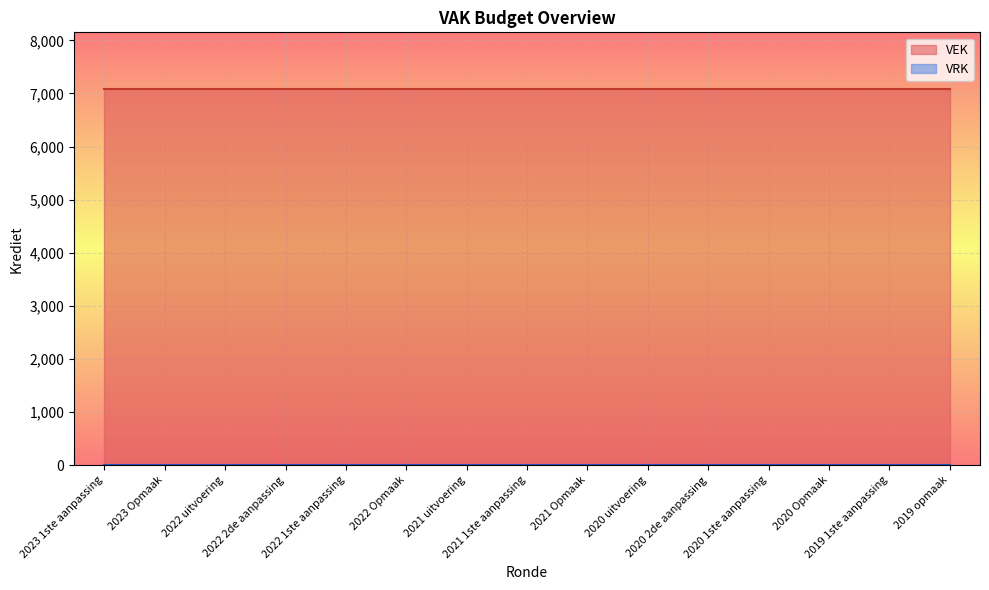

True or false: VEK and VRK intersect in this chart.

False